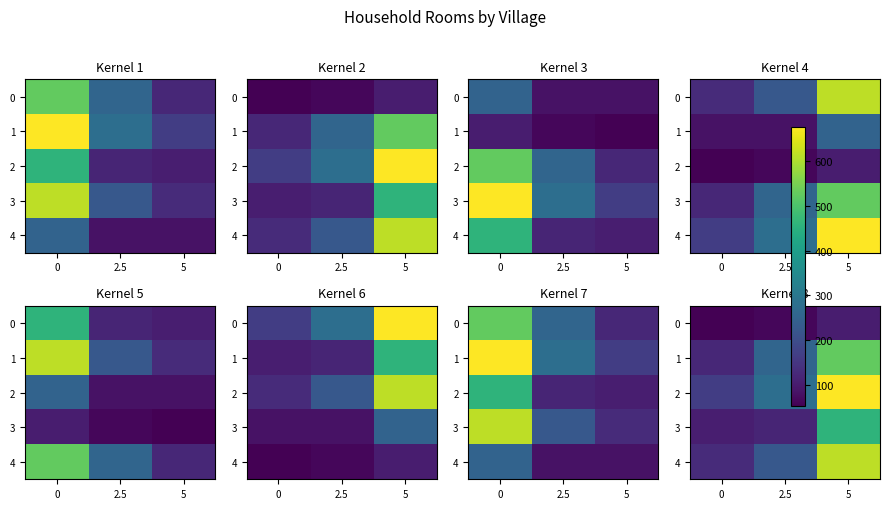

How many 0 values are between 53 and 103?

3